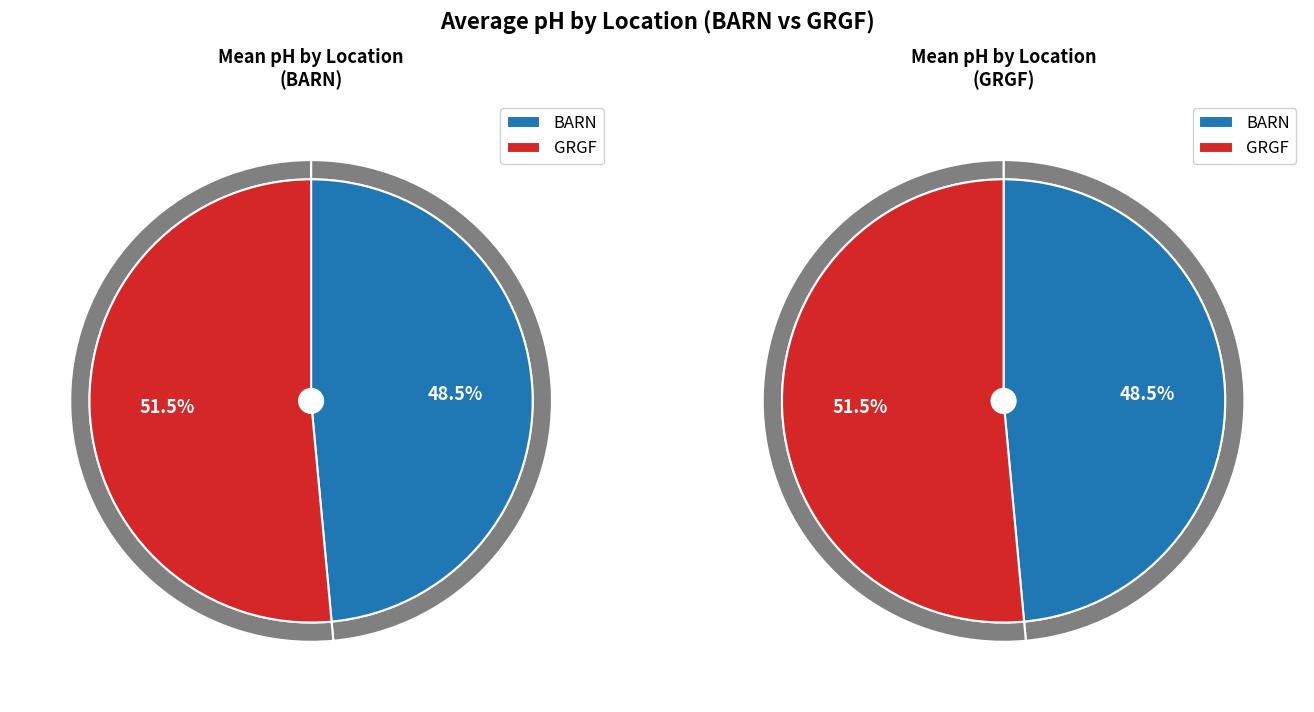

What is the ratio of the value at GRGF to the value at BARN?

1.1